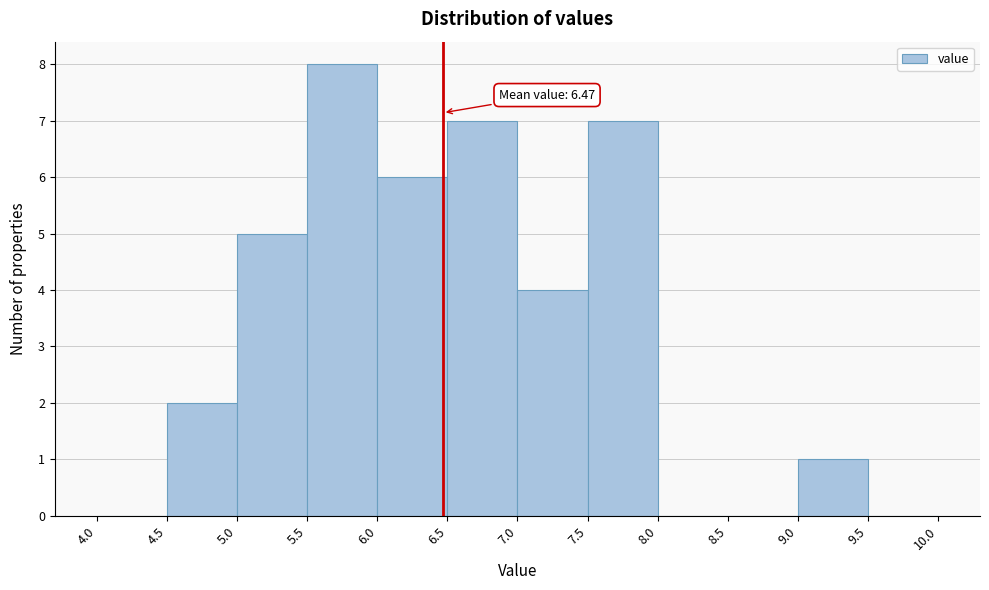

Over which range of the x-axis is the bar tallest?

5.5 to 6.0